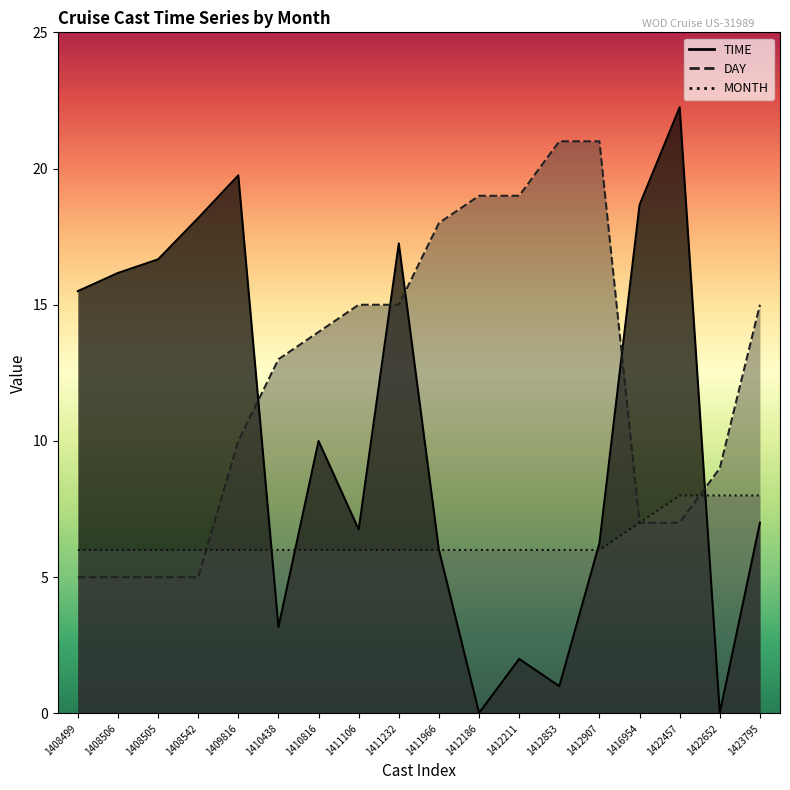

Does the chart display data point markers on the line(s)?

No